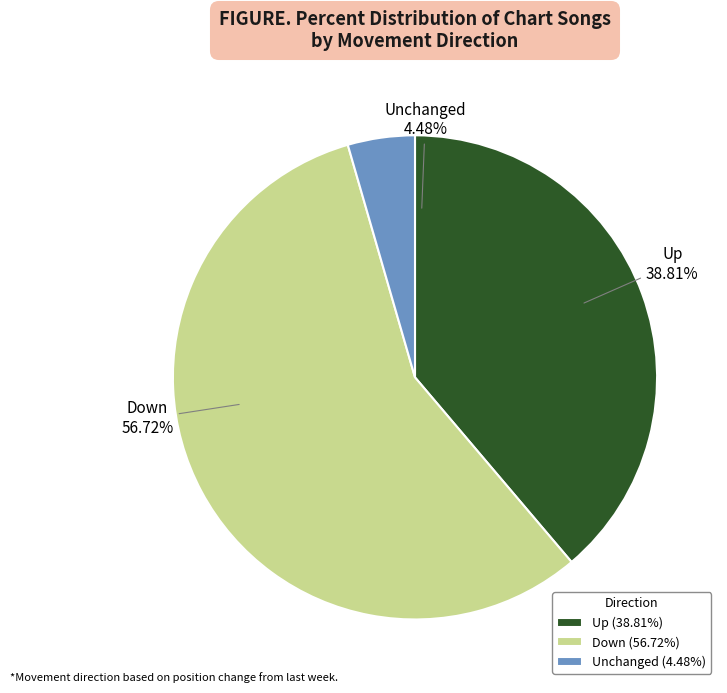

What is the largest slice in the pie chart?

down